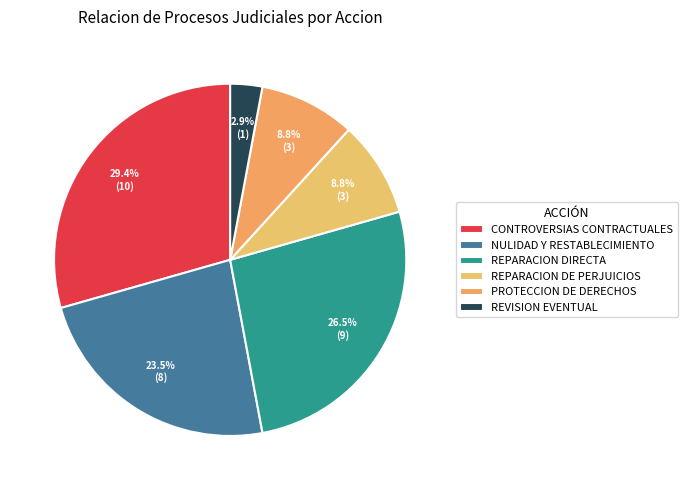

Rank the categories by value from lowest to highest.

1277 SOLICITUD DE REVISION EVENTUAL, 1274 REPARACION DE LOS PERJUICIOS, 1270 PROTECCION DE LOS DERECHOS E INTERESES, 1266 NULIDAD Y RESTABLECIMIENTO DEL DERECHO, 1275 REPARACION DIRECTA, 1256 CONTROVERSIAS CONTRACTUALES